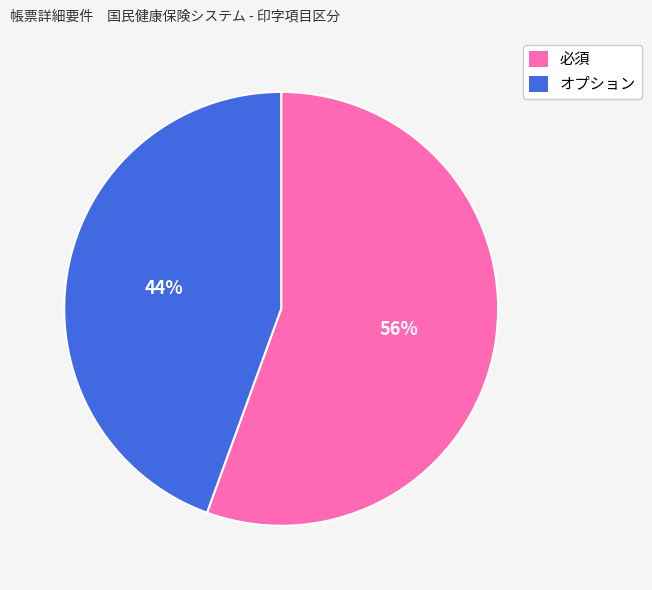

Do 必須 and オプション together represent more than half of the pie?

Yes